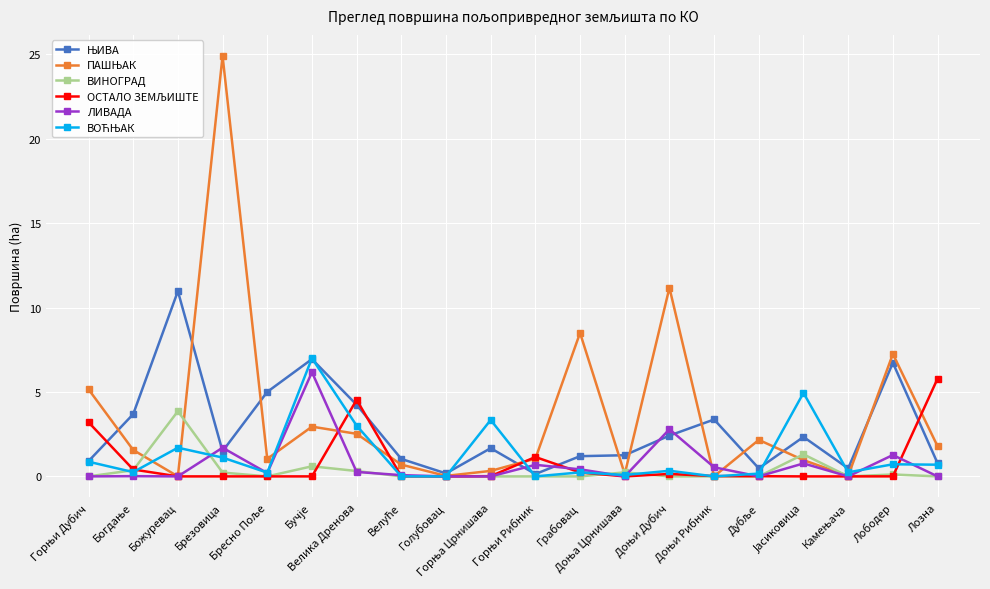

How many lines are shown in the chart?

6